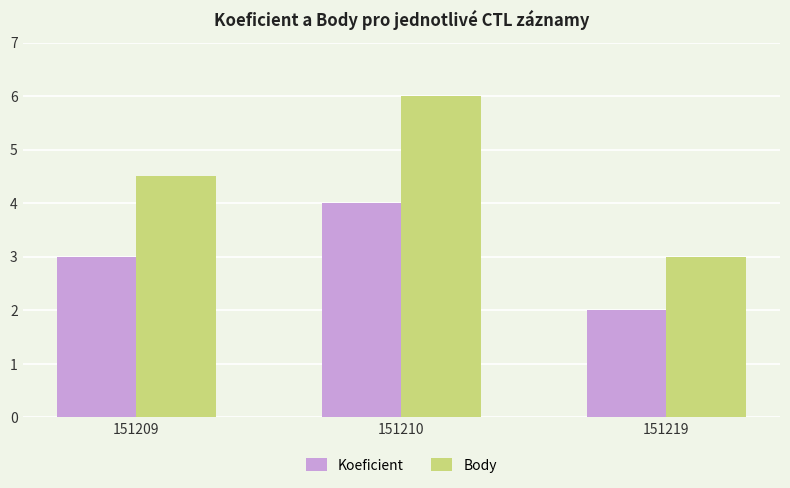

How many bars are there in total?

6